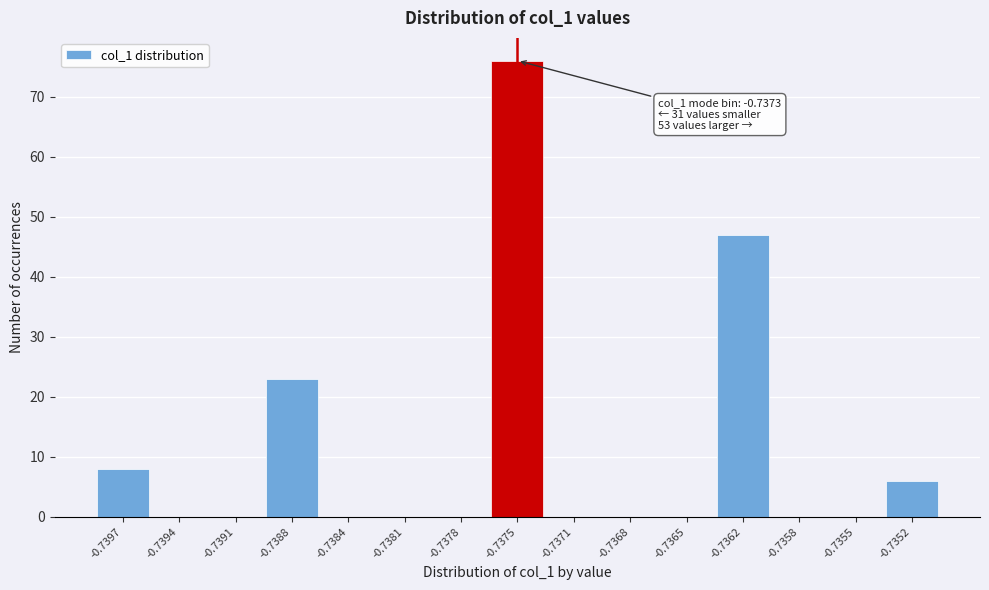

Reading left to right, what are all the values shown in this chart?

-0.7397=8	-0.7394=0	-0.7391=0	-0.7388=23	-0.7384=0	-0.7381=0	-0.7378=0	-0.7375=76	-0.7371=0	-0.7368=0	-0.7365=0	-0.7362=47	-0.7358=0	-0.7355=0	-0.7352=6